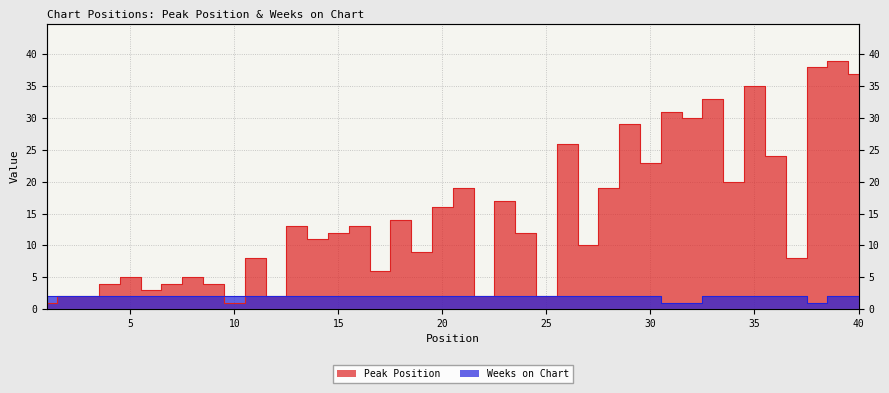

Where do Peak Position and Weeks on Chart first cross each other?

9 and 10